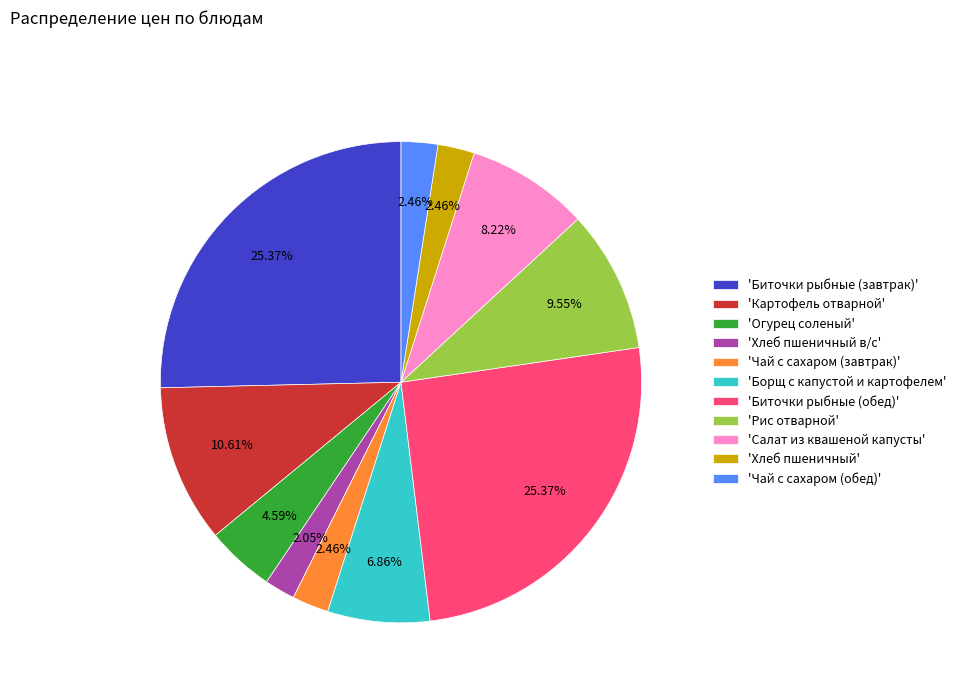

Do 'Огурец соленый' and 'Чай с сахаром (обед)' together represent more than half of the pie?

No